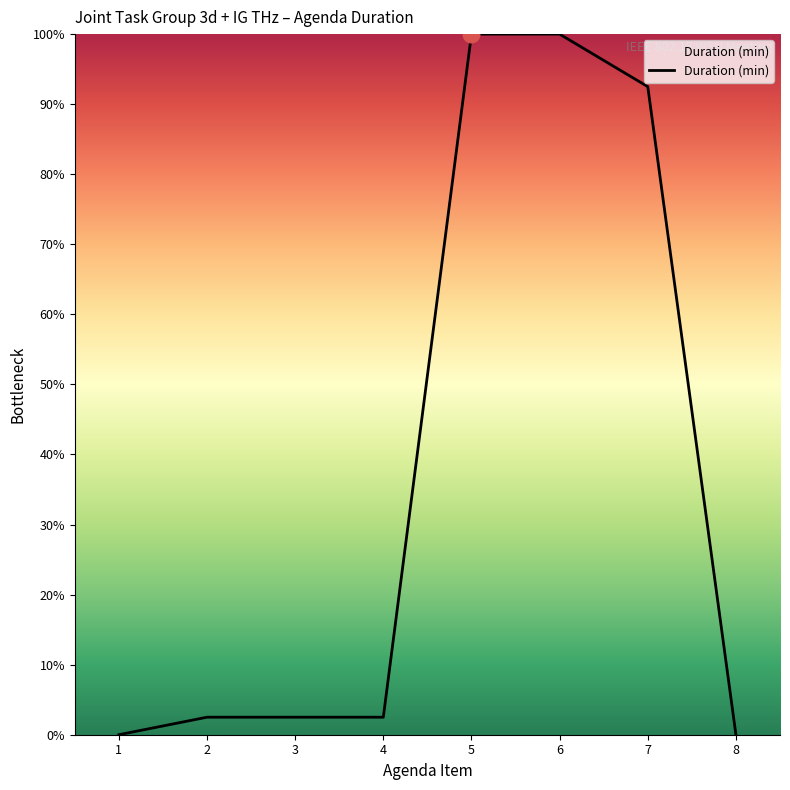

Is it true that the value at 3 is 2.5?

True